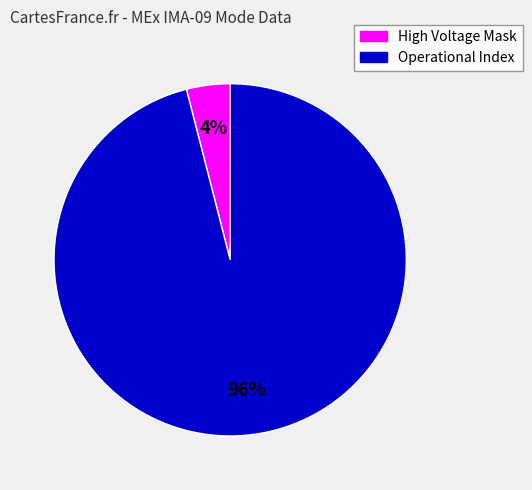

Is it true that Operational Index is 96% of the pie?

True